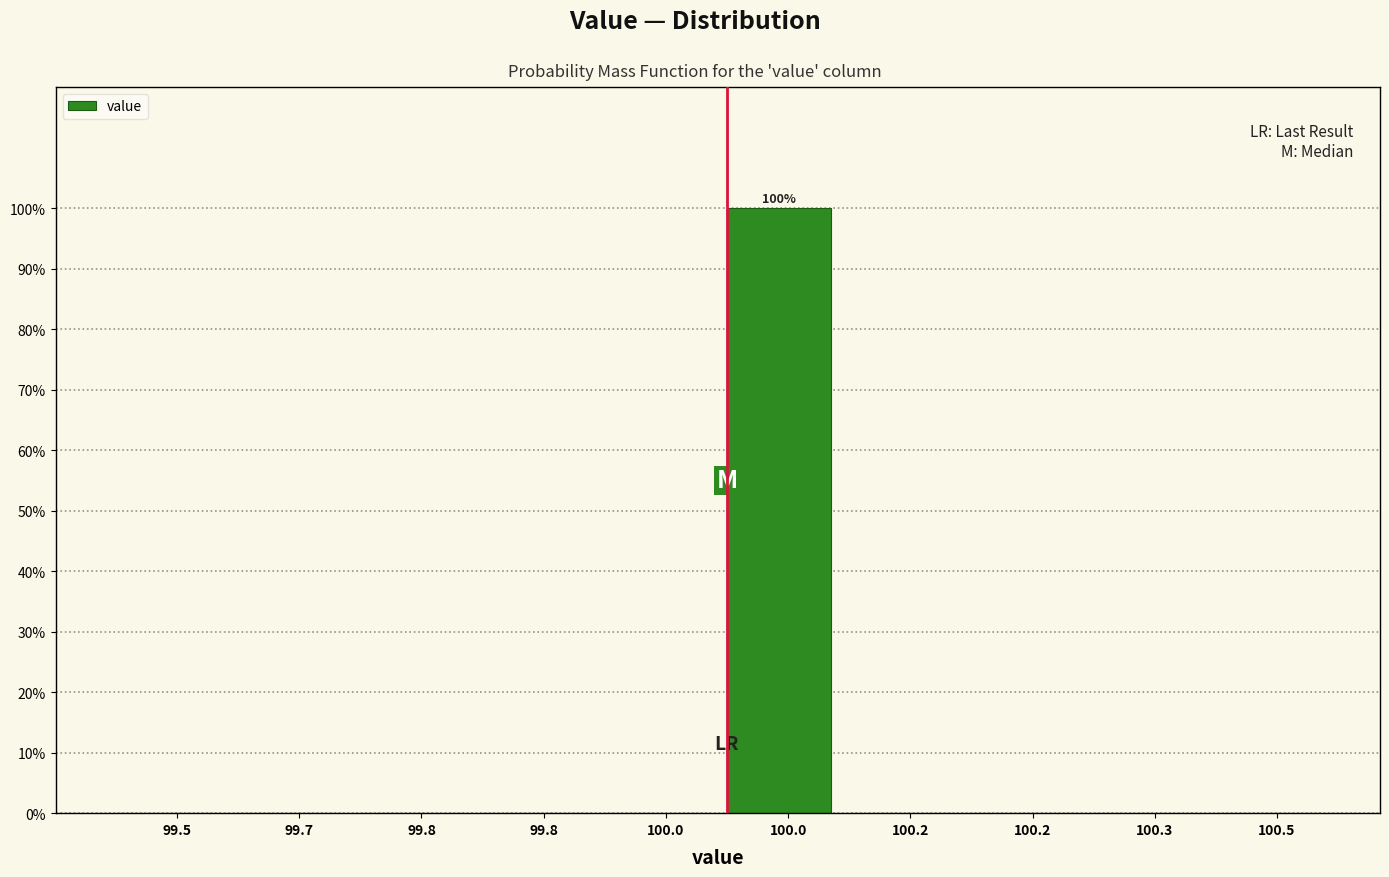

How many series are shown in this chart?

1